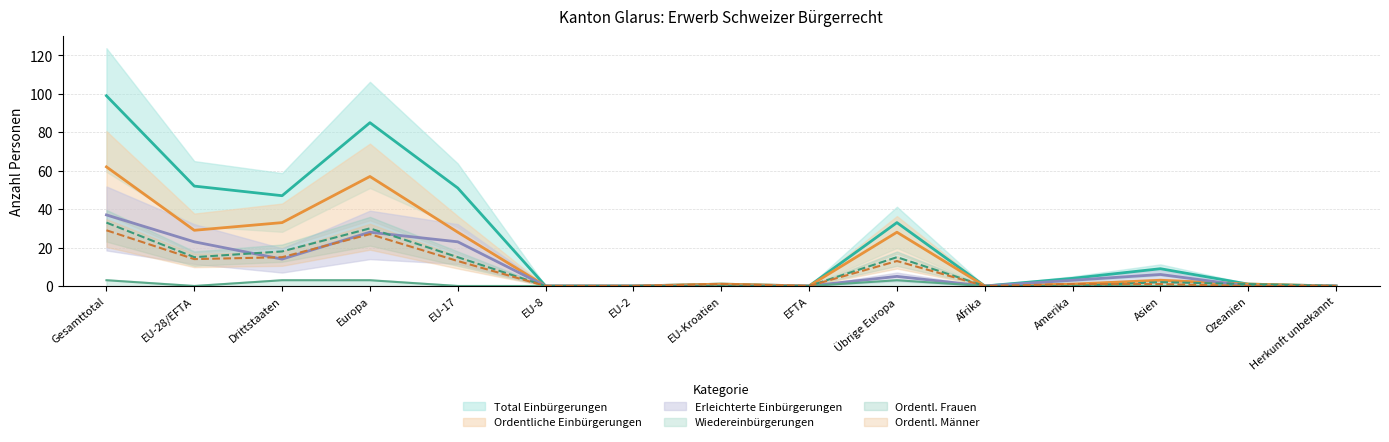

In Ordentl. Frauen, how many points are higher than both neighbors (excluding endpoints)?

3